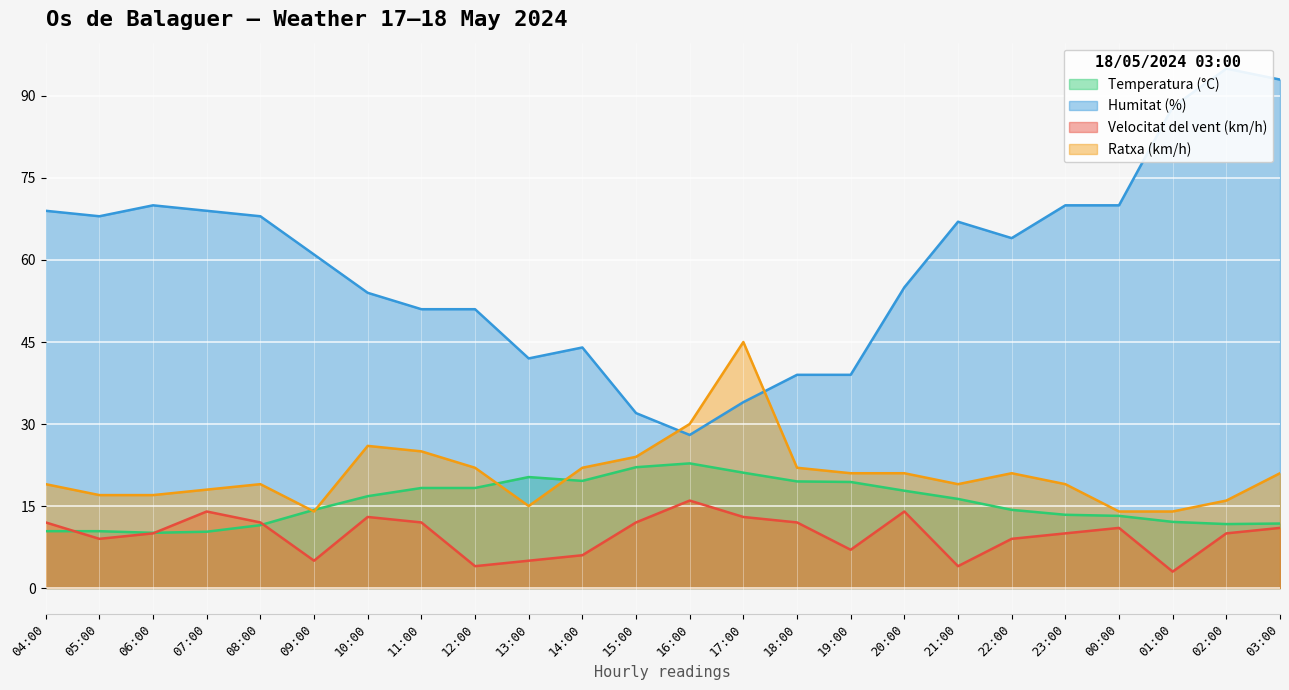

Which category has the lowest value in the Ratxa (km/h) series?

09:00